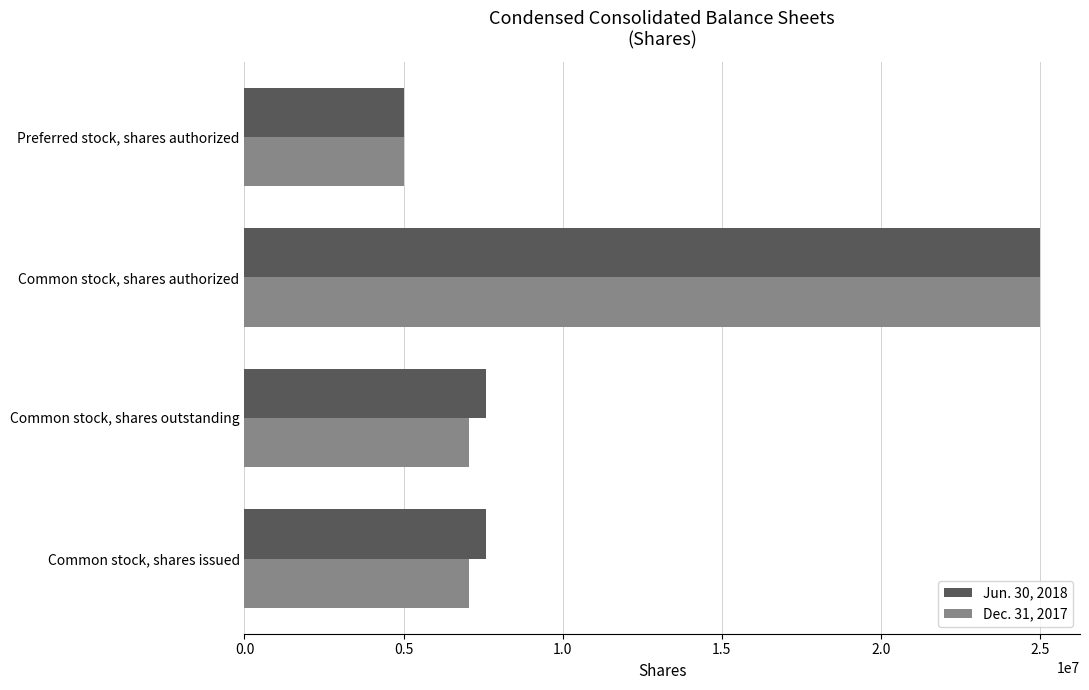

The Dec. 31, 2017 series shows 7041579 at Common stock, shares outstanding. True or false?

True